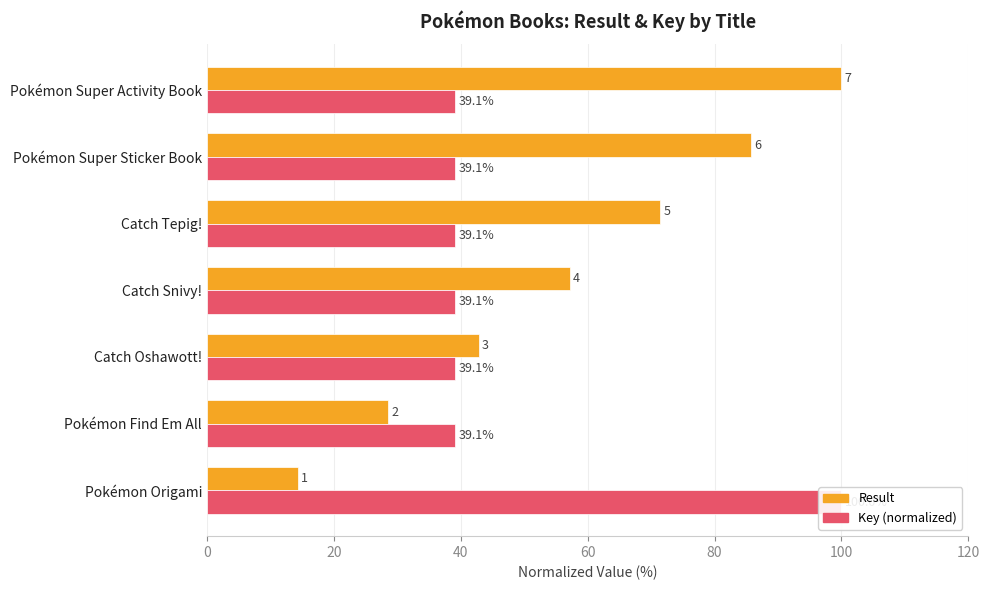

Rank the series by their average value, from lowest to highest.

Key (normalized), Result